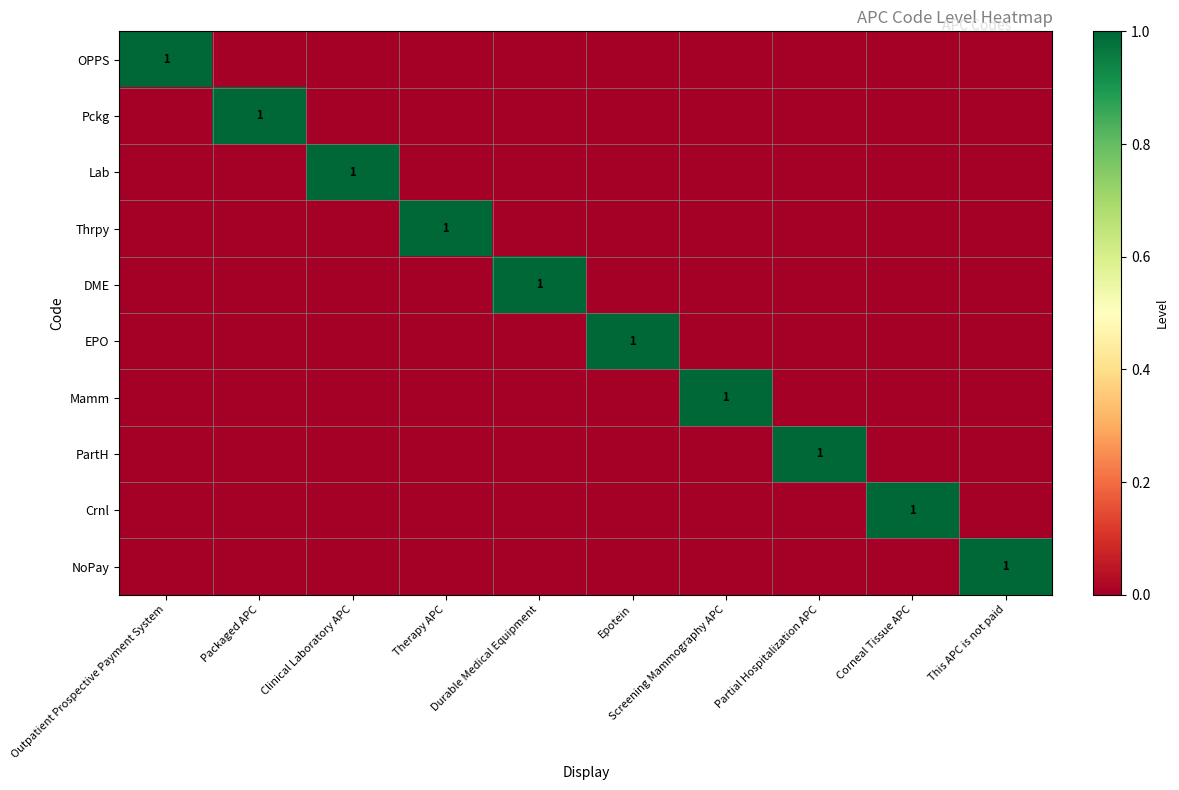

At how many categories does at least one series exceed 0?

10